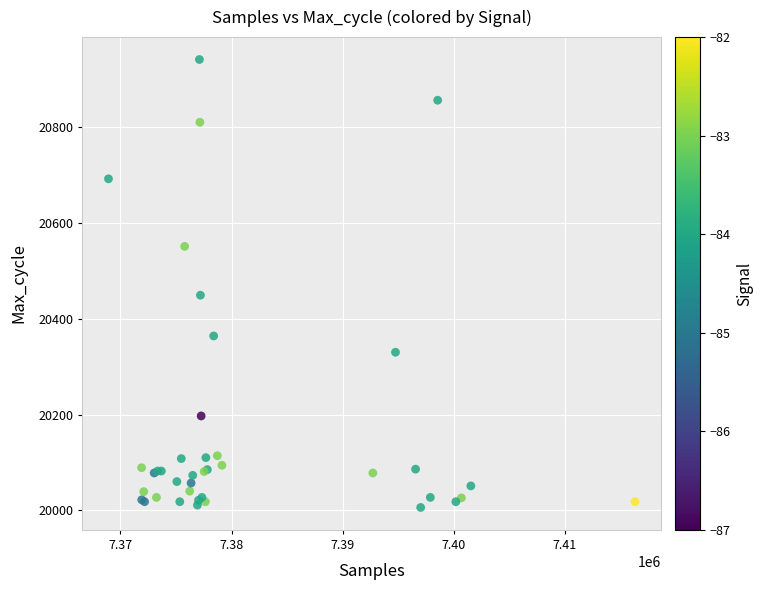

What Y value in the scatter plot is closest to 20473?

20449